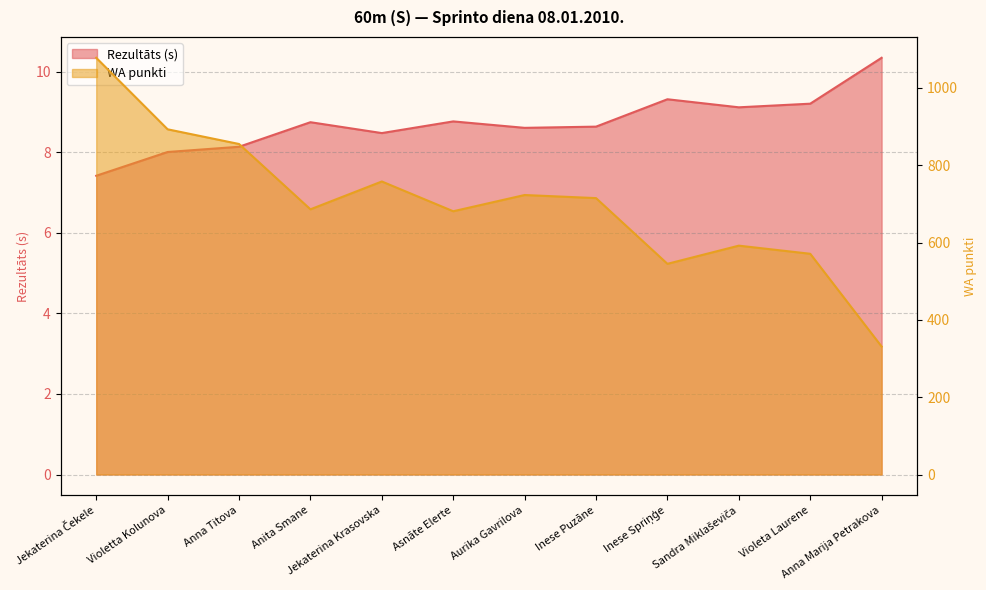

What is the difference between the second highest and minimum values in the Rezultāts series?

1.9